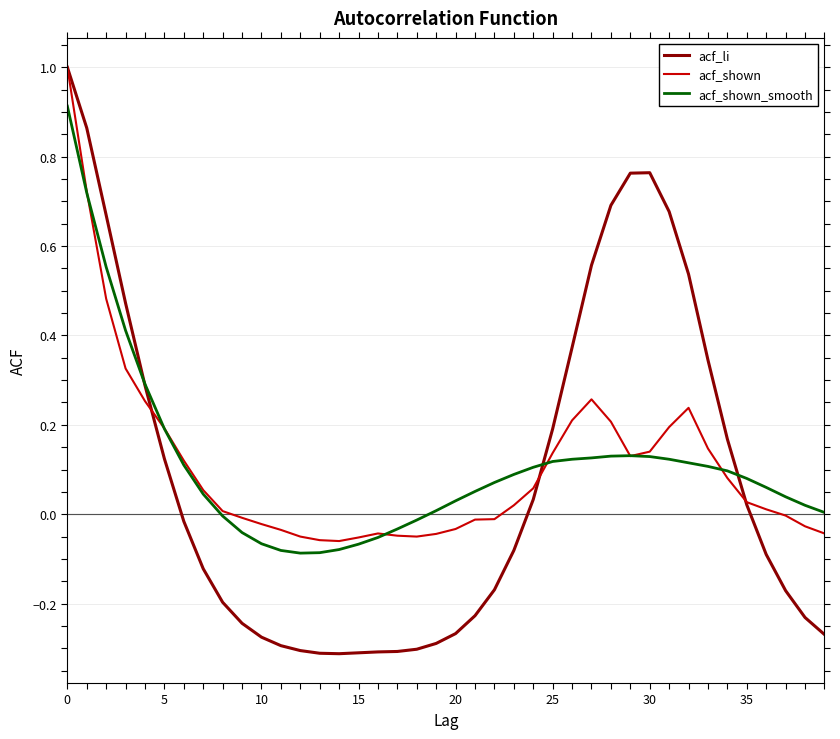

Which series has the widest spread of values?

acf_li